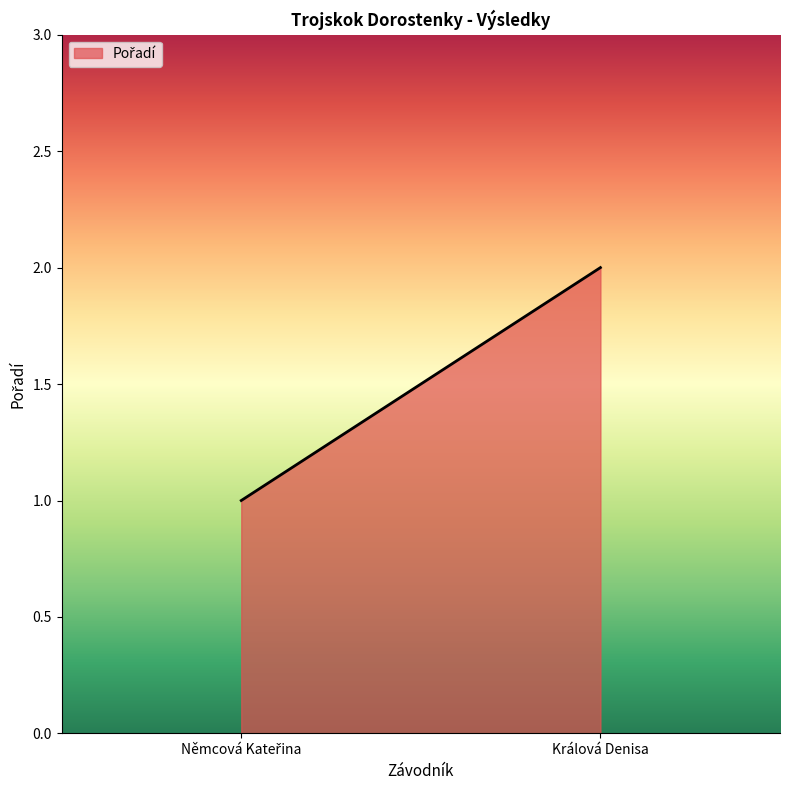

Between Němcová Kateřina and Králová Denisa, which is larger?

Králová Denisa